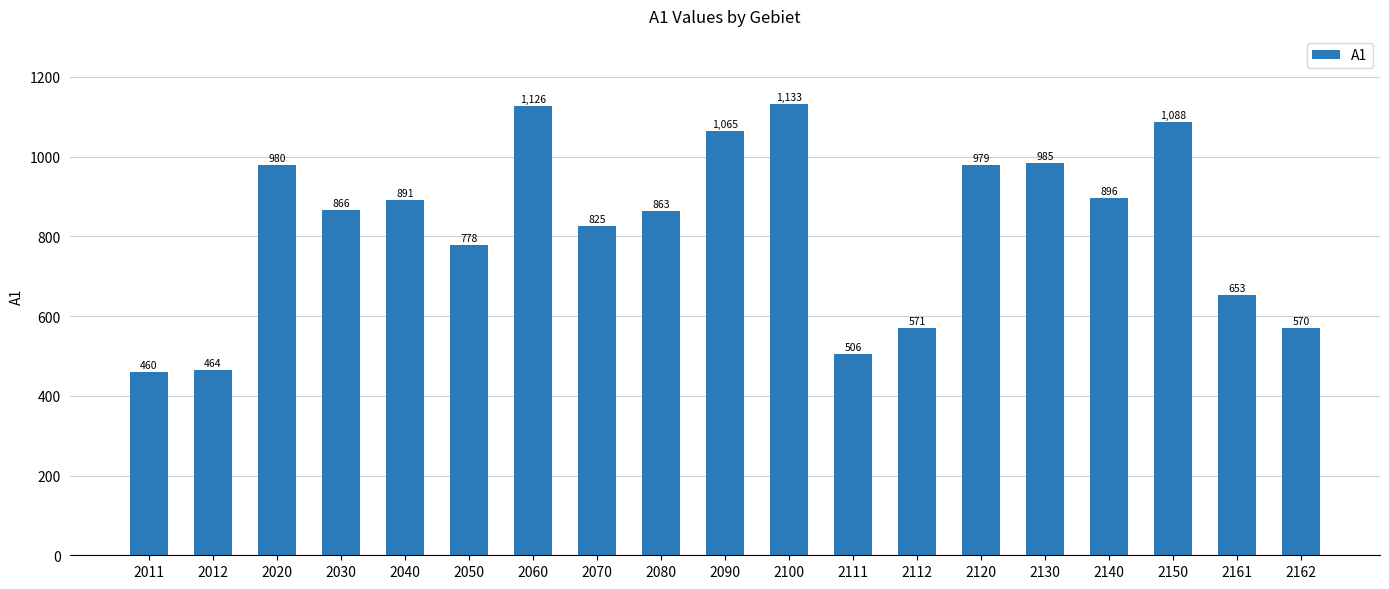

Are the bars horizontal?

No